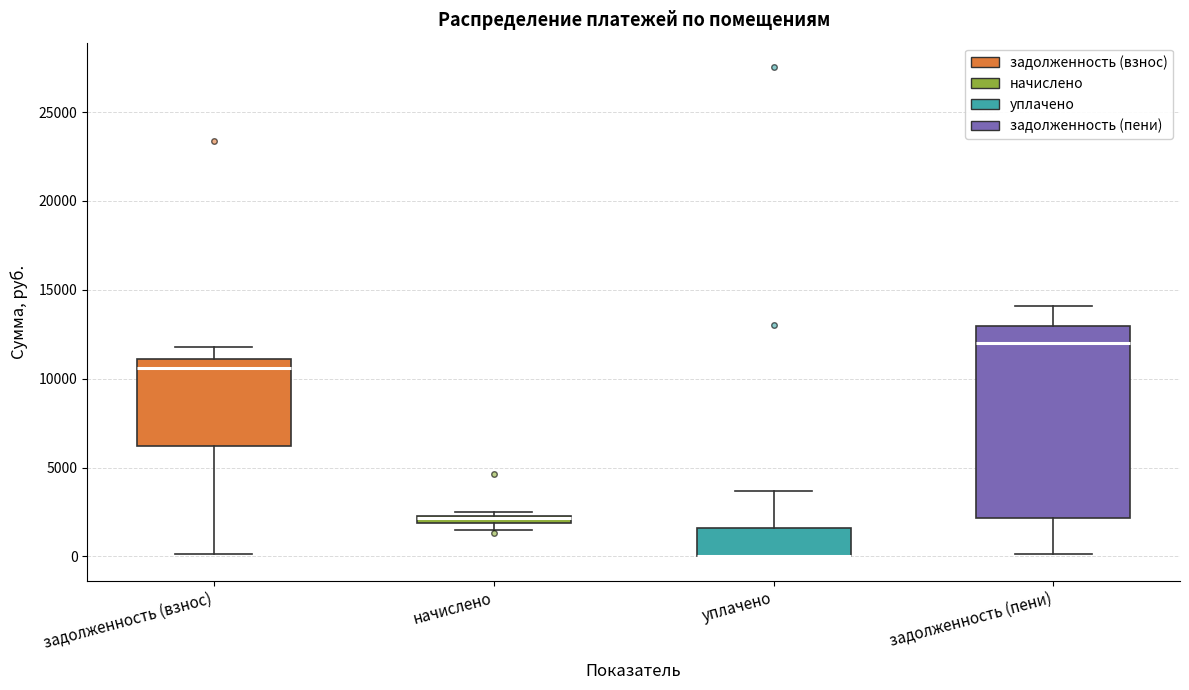

Which box is the tallest, from its lower edge to its upper edge?

задолженность (пени)